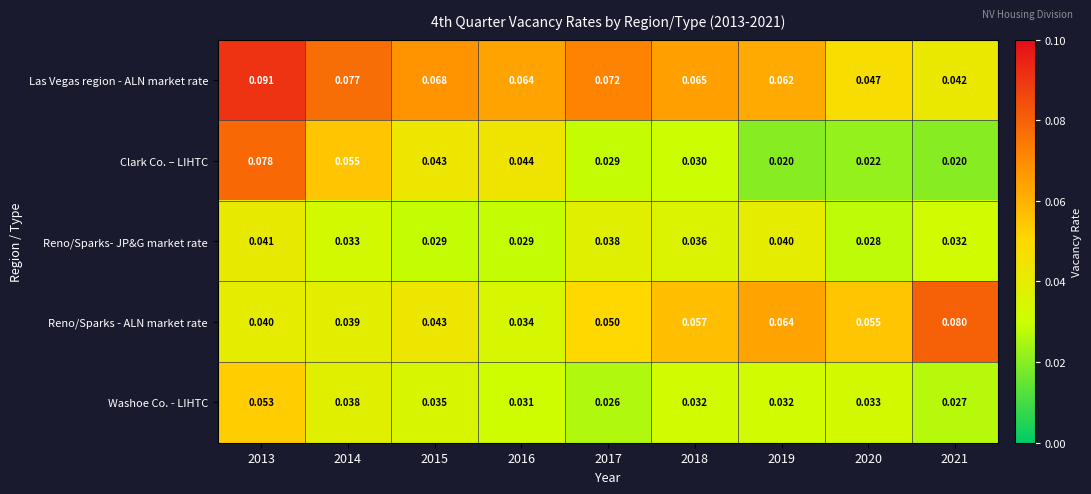

Which series has the largest total across all categories?

Las Vegas region - ALN market rate